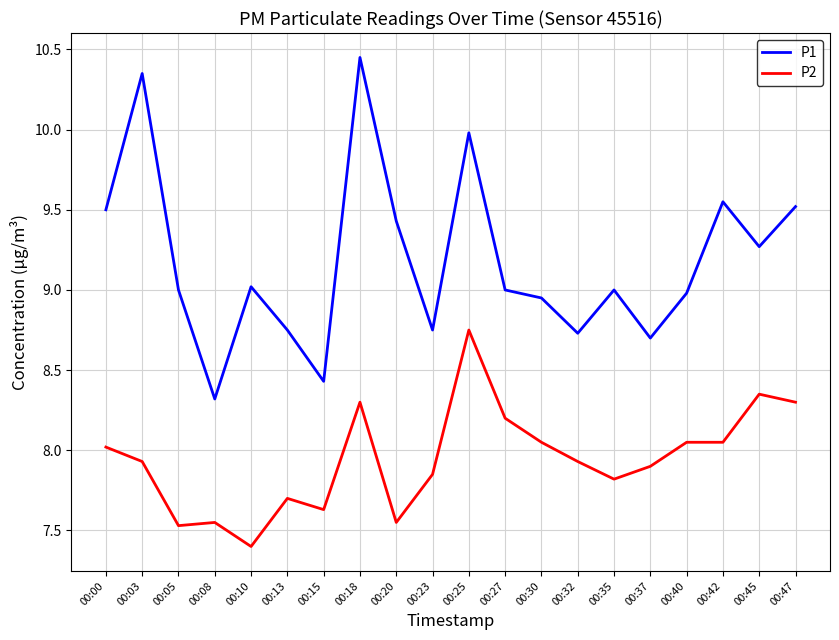

The P2 series shows 11.1 at 00:00. True or false?

False